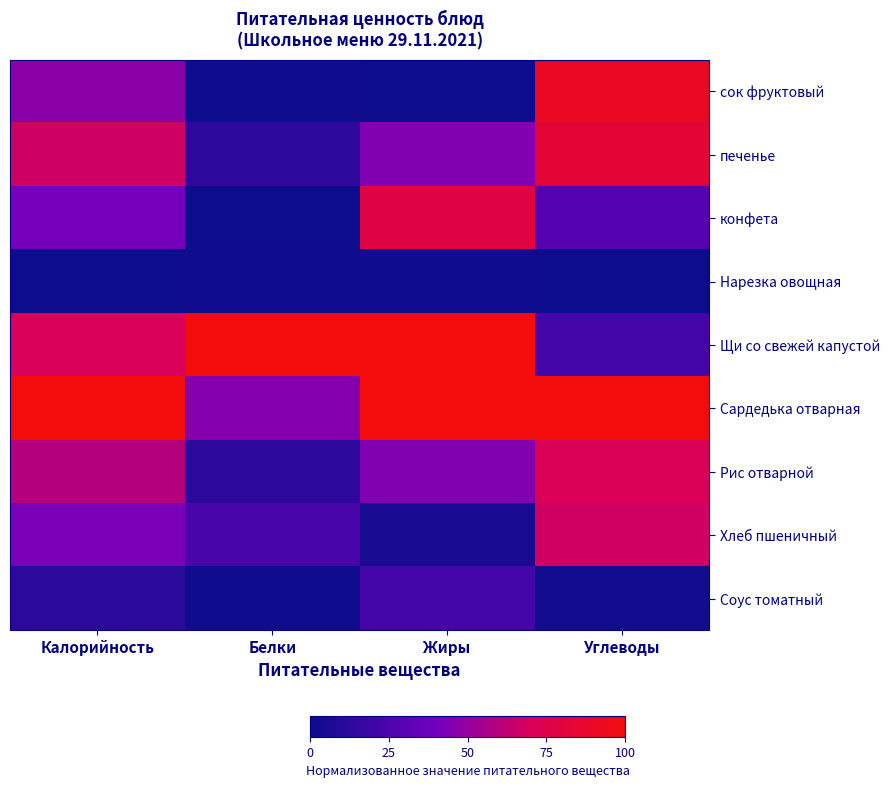

Reading right to left, extract all data points from this chart.

сок фруктовый: Углеводы=0.9	Жиры=0.0	Белки=0.0	Калорийность=0.5
печенье: Углеводы=0.8	Жиры=0.4	Белки=0.1	Калорийность=0.7
конфета: Углеводы=0.3	Жиры=0.8	Белки=0.0	Калорийность=0.4
Нарезка овощная: Углеводы=0.0	Жиры=0.0	Белки=0.0	Калорийность=0.0
Щи со свежей капустой: Углеводы=0.2	Жиры=1.0	Белки=1.0	Калорийность=0.7
Сардедька отварная: Углеводы=1.0	Жиры=1.0	Белки=0.5	Калорийность=1.0
Рис отварной: Углеводы=0.7	Жиры=0.4	Белки=0.1	Калорийность=0.6
Хлеб пшеничный: Углеводы=0.7	Жиры=0.1	Белки=0.2	Калорийность=0.4
Соус томатный: Углеводы=0.0	Жиры=0.2	Белки=0.0	Калорийность=0.1